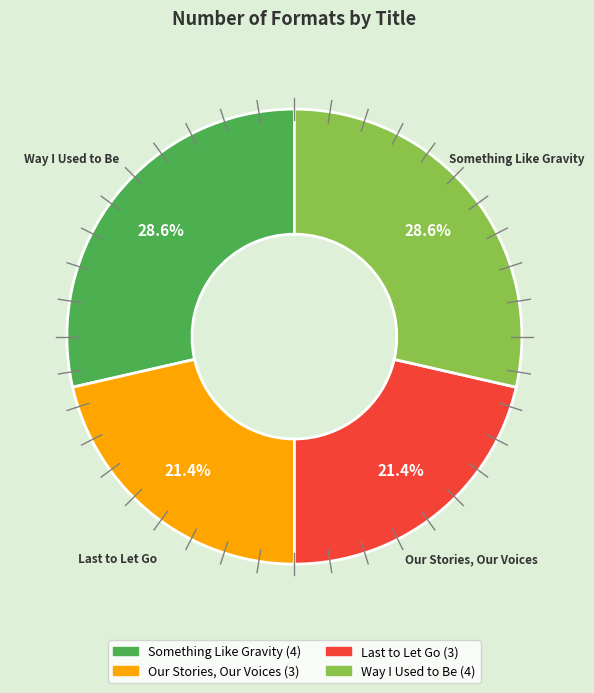

Count the number of slices in the pie.

4